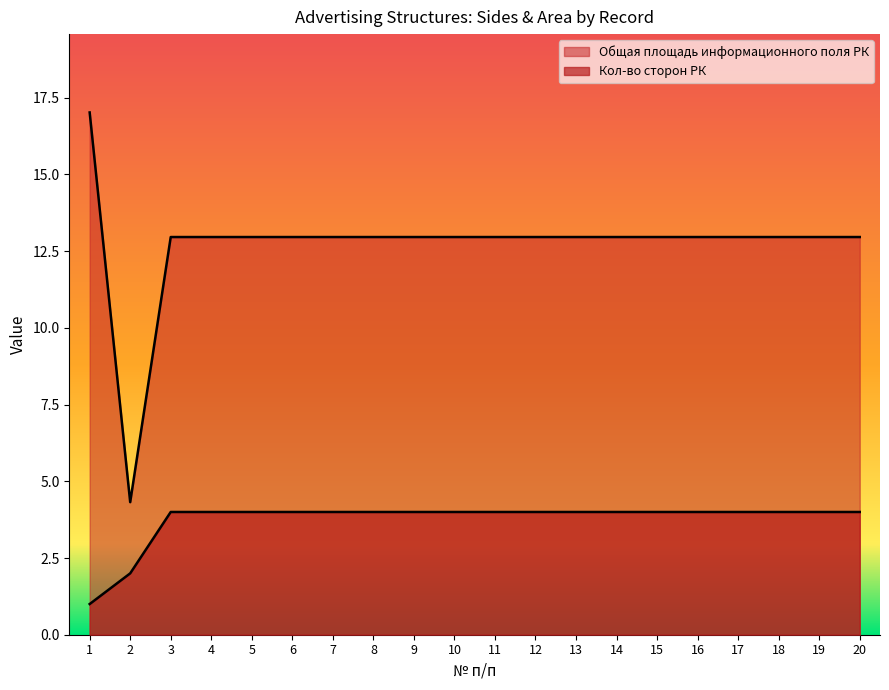

What is the difference between the second highest and minimum values in the Общая площадь информационного поля РК series?

8.6